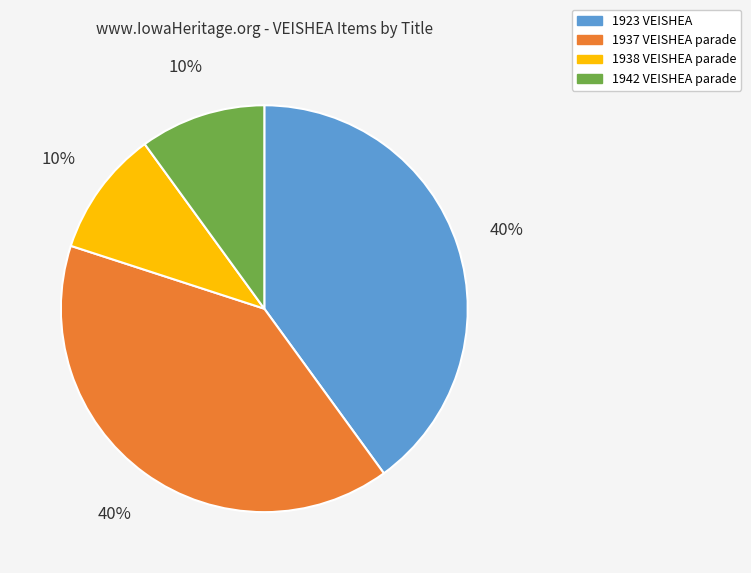

Is there any slice that represents more than half of the pie?

No